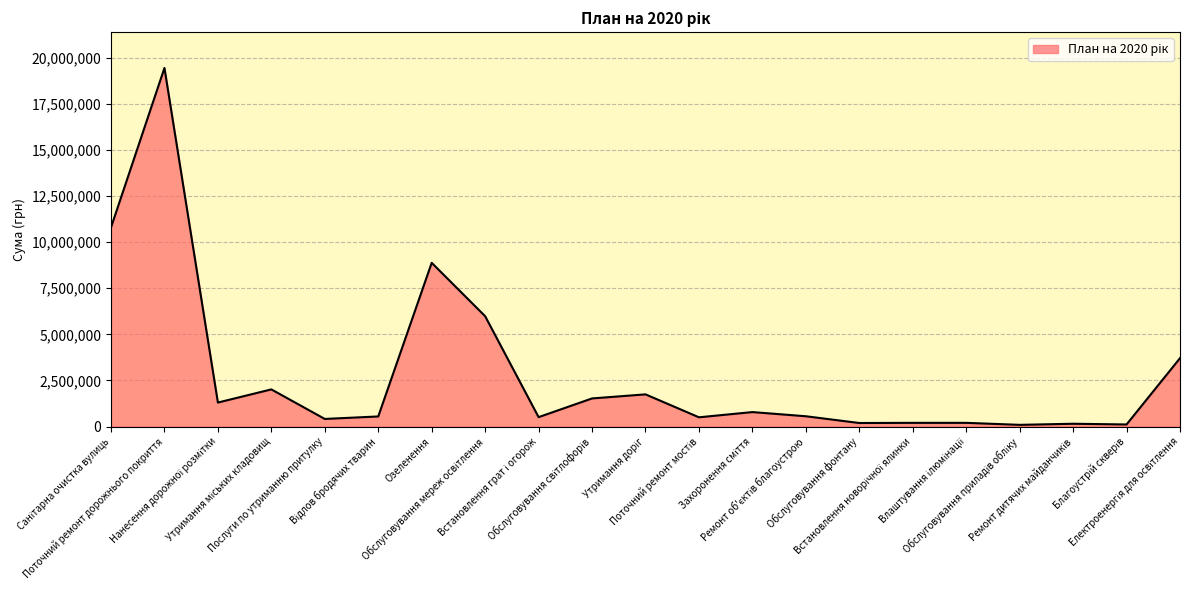

How many values are below 556420?

10